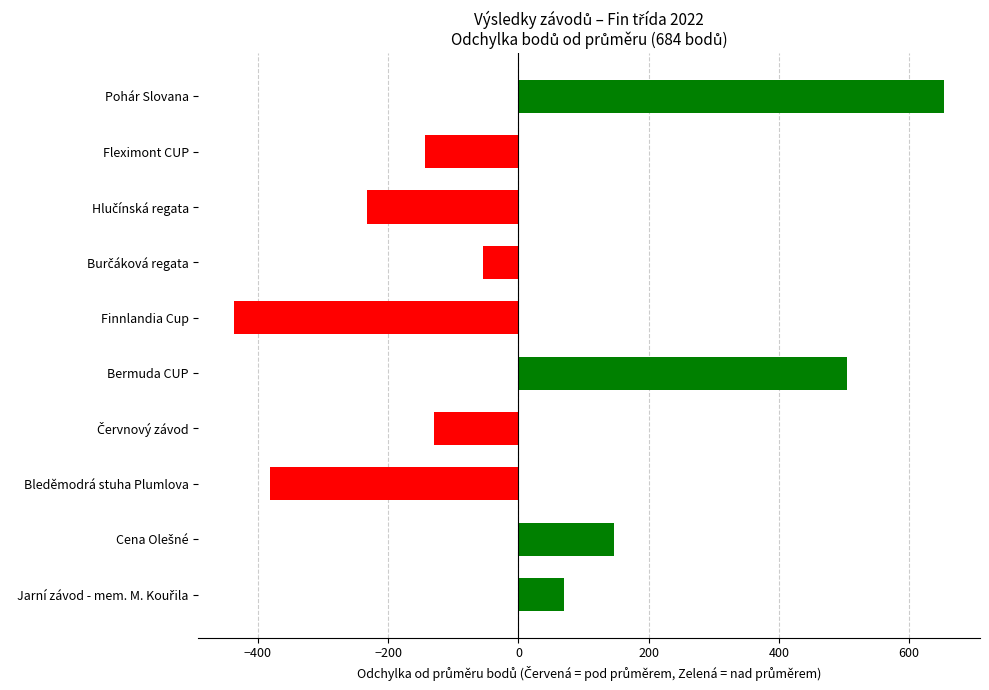

What is the value of the 6th bar from the top?

505.2